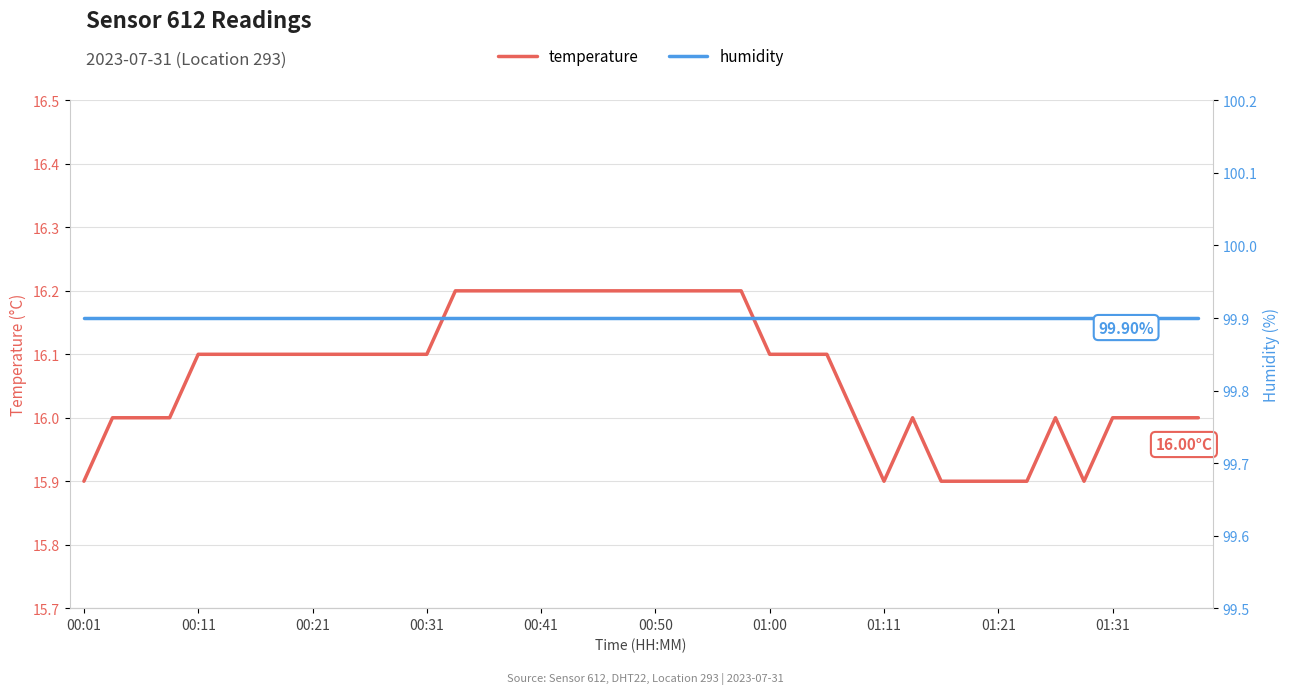

What is the label of the 5th point from the left?

00:11